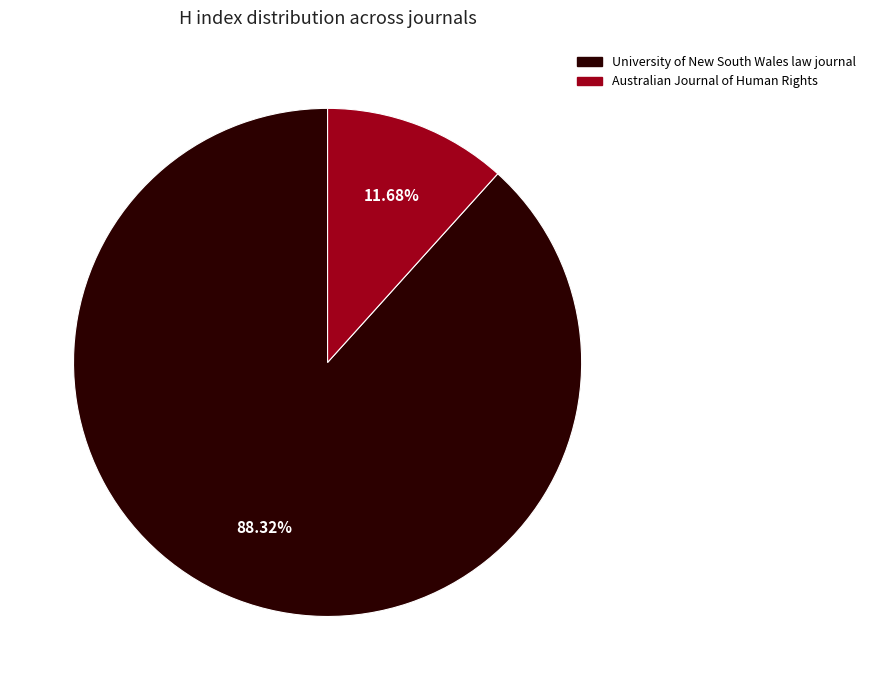

What is the largest slice in the pie chart?

University of New South Wales law journal